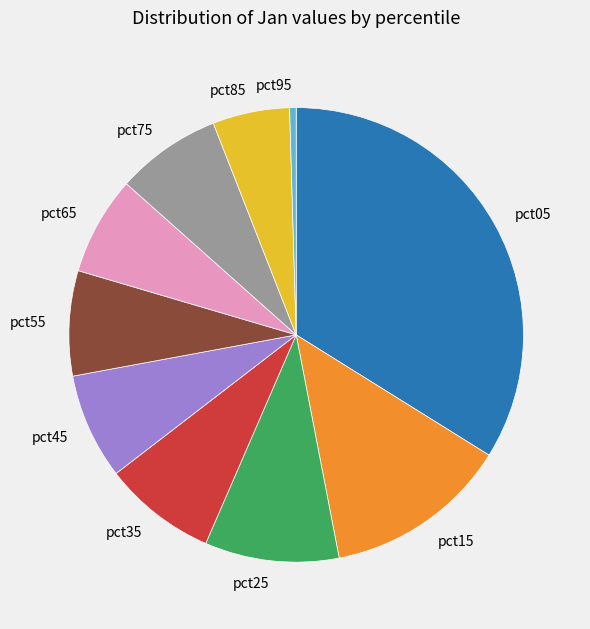

Is the sum of pct45 and pct25 greater than half?

No